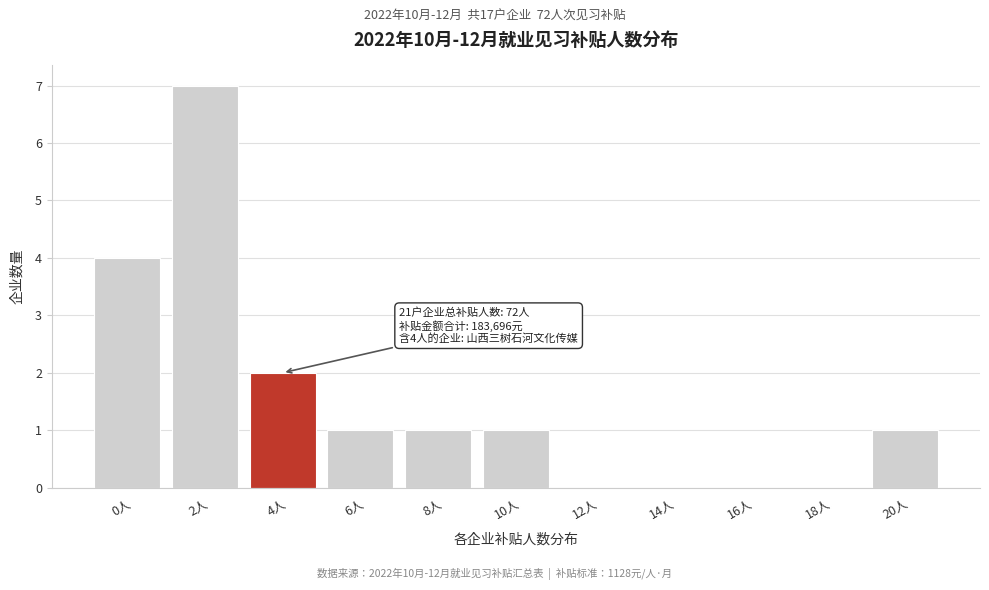

Reading left to right, extract all data points from this chart.

0人=4	2人=7	4人=2	6人=1	8人=1	10人=1	12人=0	14人=0	16人=0	18人=0	20人=1